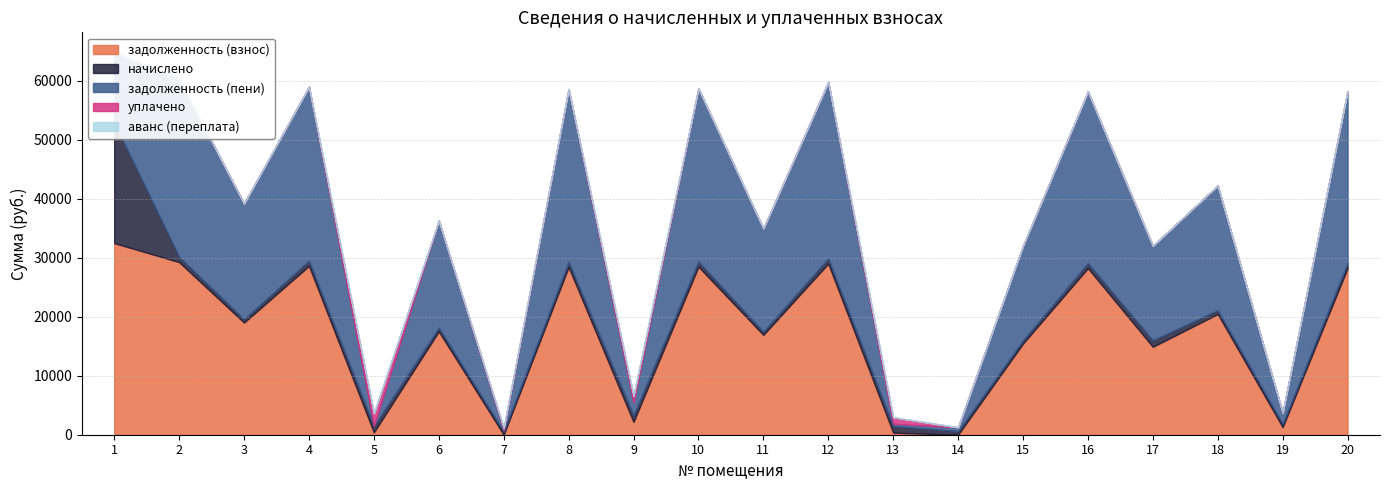

How many lines are shown in the chart?

5